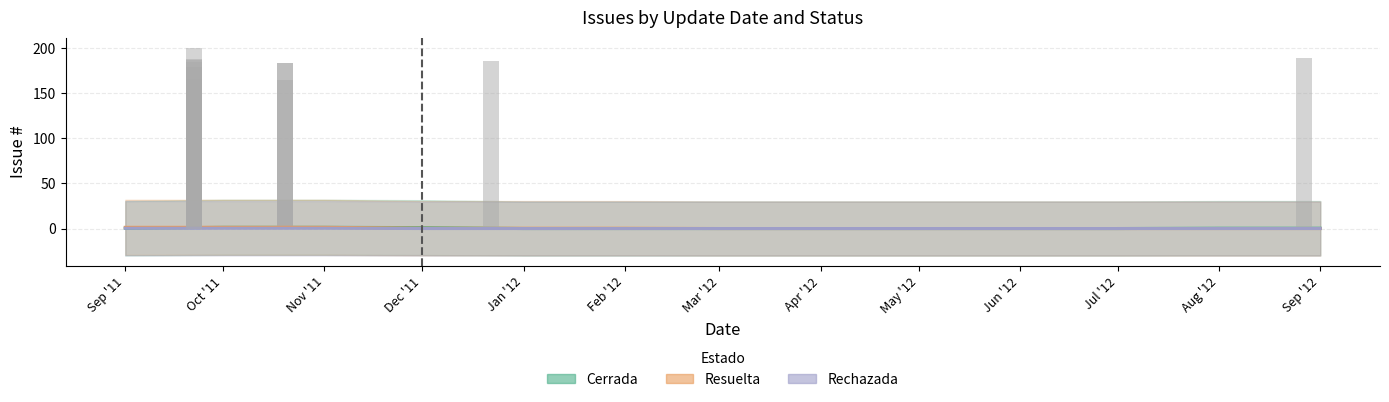

Which series has the largest range (max minus min)?

Cerrada